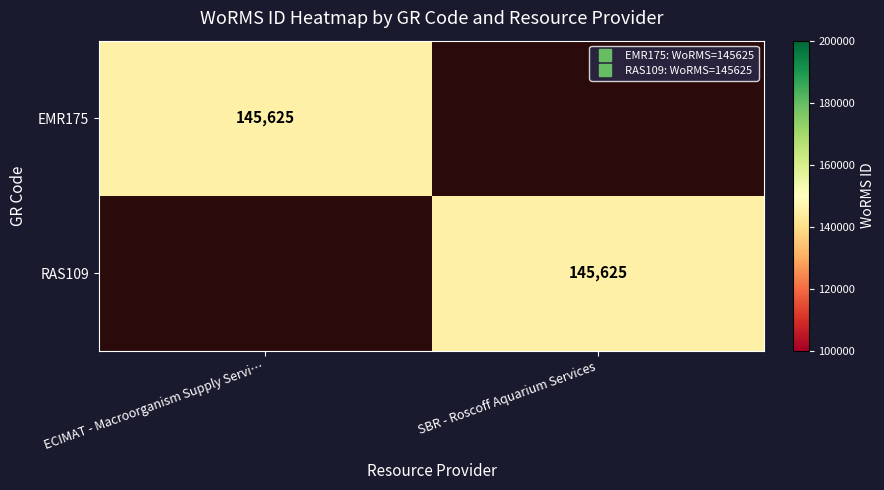

What is the average value of the RAS109 series?

72812